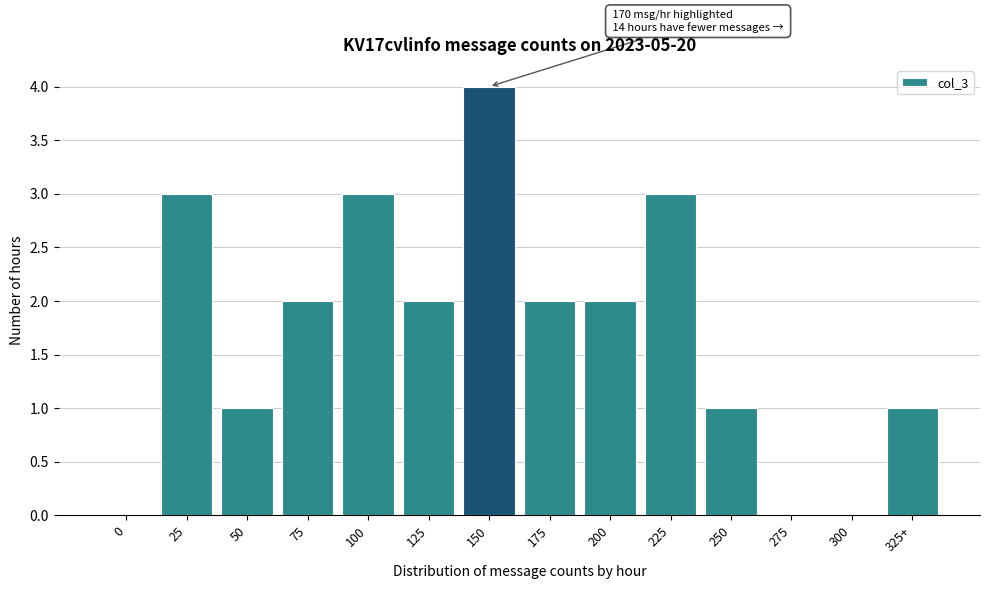

Reading left to right, transcribe all the data shown in this chart.

0=0	25=3	50=1	75=2	100=3	125=2	150=4	175=2	200=2	225=3	250=1	275=0	300=0	325+=1